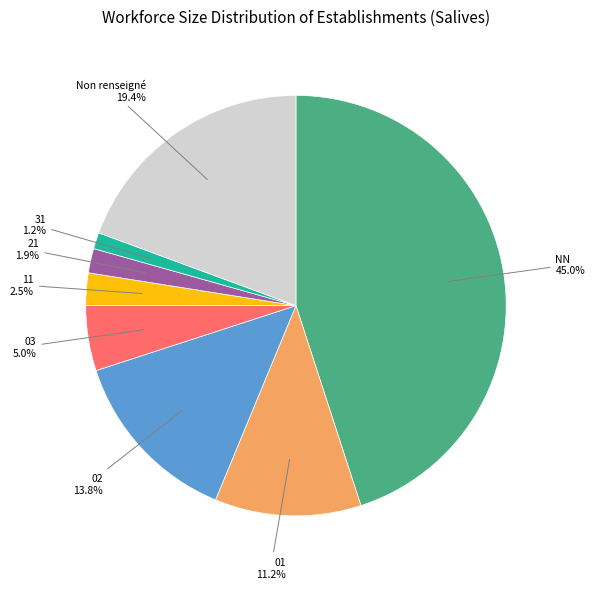

Does any single category account for the majority?

No